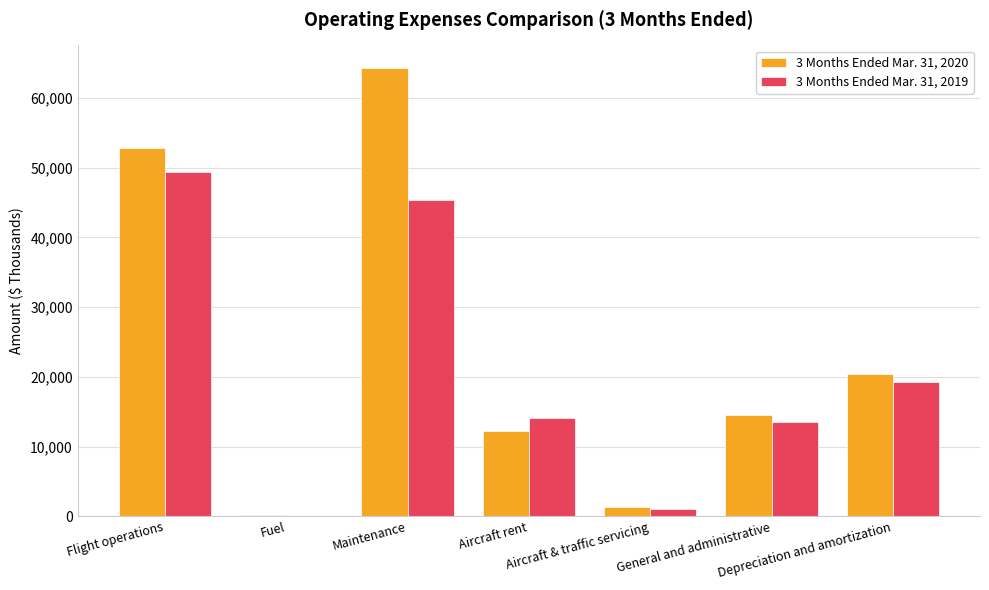

What is the greatest value displayed?

64335